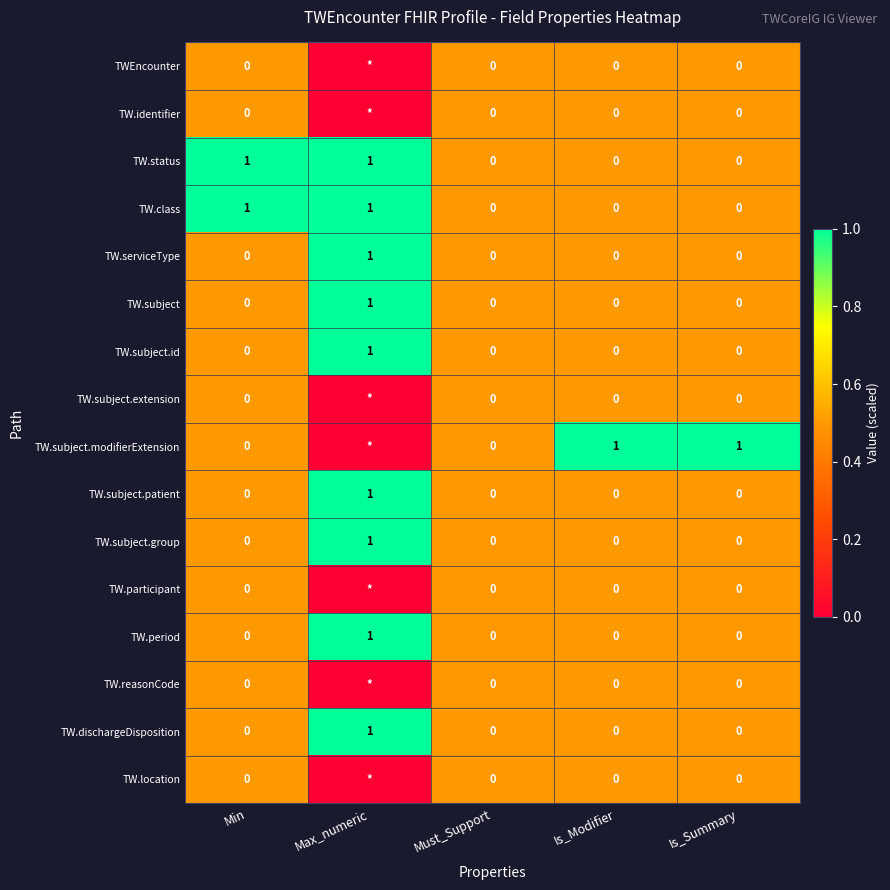

Which has a higher value, Must_Support or Min?

Must_Support